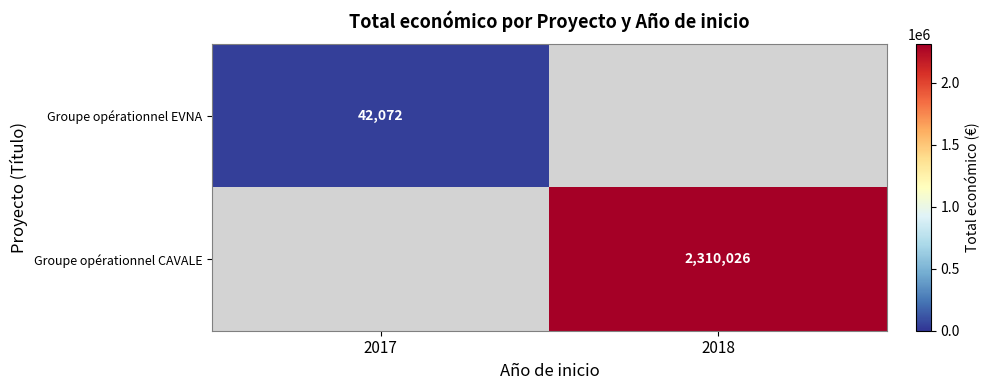

True or false: Groupe opérationnel EVNA has a value of 63488 at 2017.

False